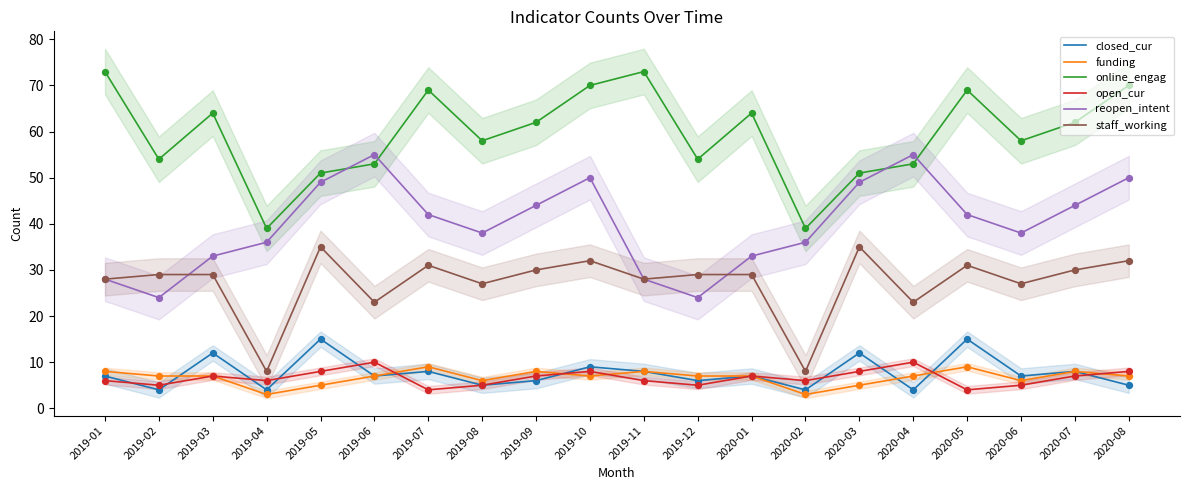

Which series has the largest Y range (max minus min)?

online_engag